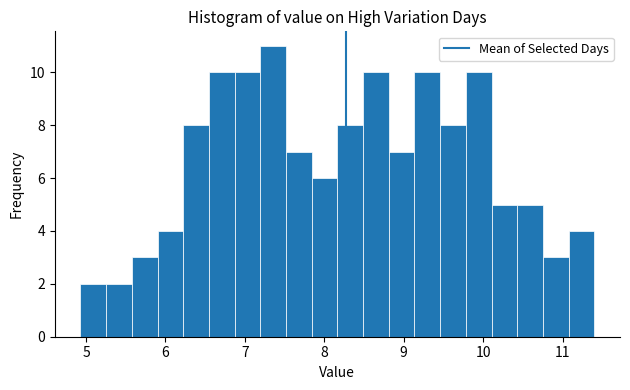

Read against the x-axis, roughly where is the centre of the tallest bar?

7.4